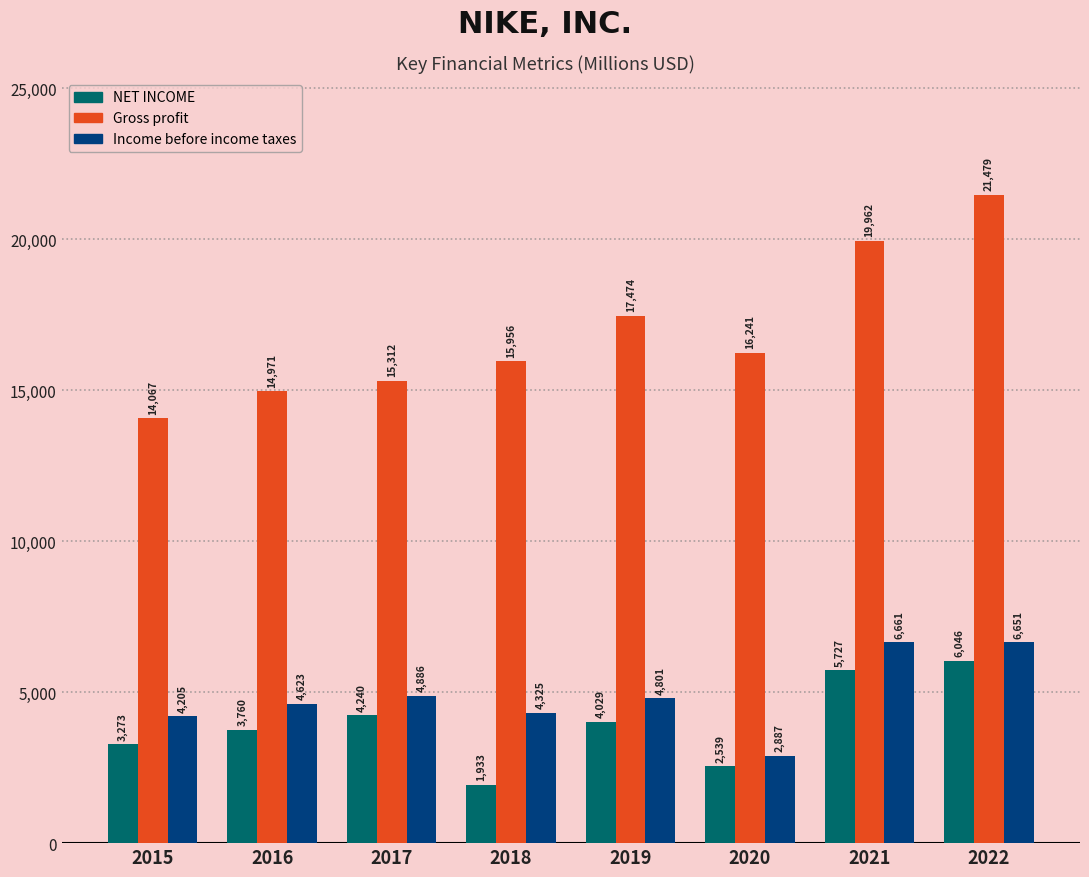

Reading right to left, transcribe all the data shown in this chart.

NET INCOME: 6046	5727	2539	4029	1933	4240	3760	3273
Gross profit: 21479	19962	16241	17474	15956	15312	14971	14067
Income before income taxes: 6651	6661	2887	4801	4325	4886	4623	4205